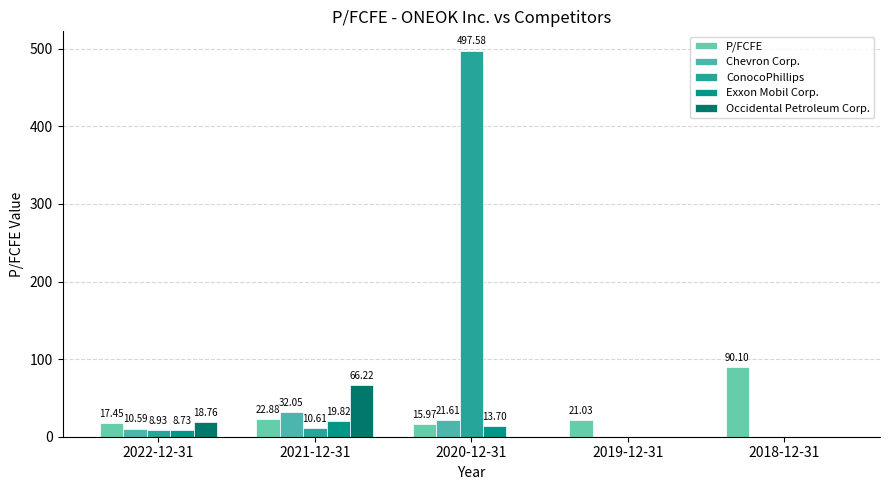

Which has a higher value, 2019-12-31 or 2021-12-31?

2021-12-31